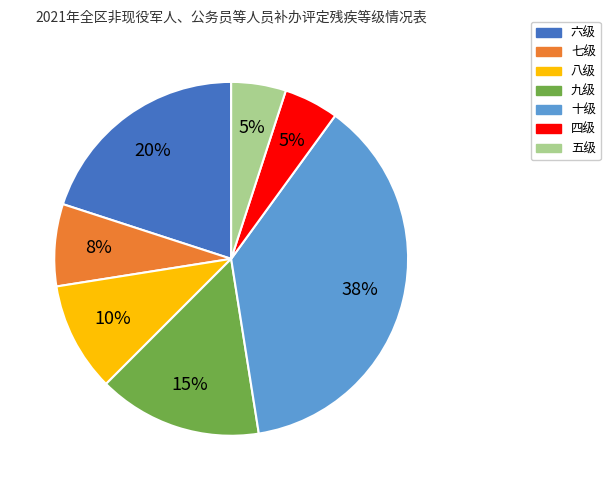

To the nearest percent, what is the difference between the 八级 and 六级 slice percentages?

10%